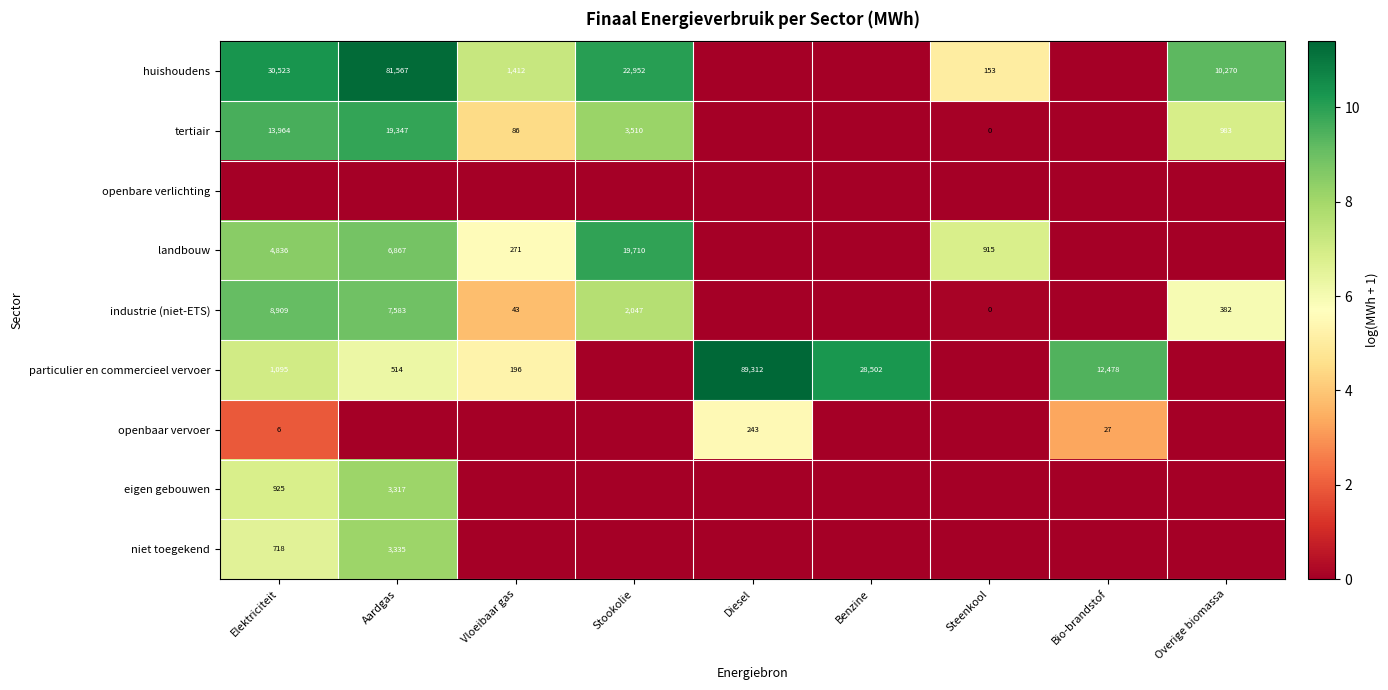

Is the value of particulier en commercieel vervoer at Benzine greater than the value of industrie (niet-ETS) at Vloeibaar gas?

Yes